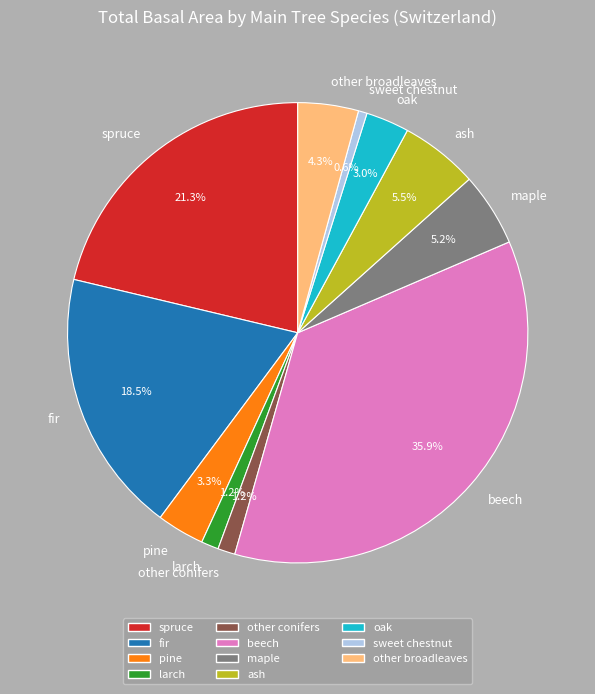

Is it true that spruce is 13% of the pie?

False